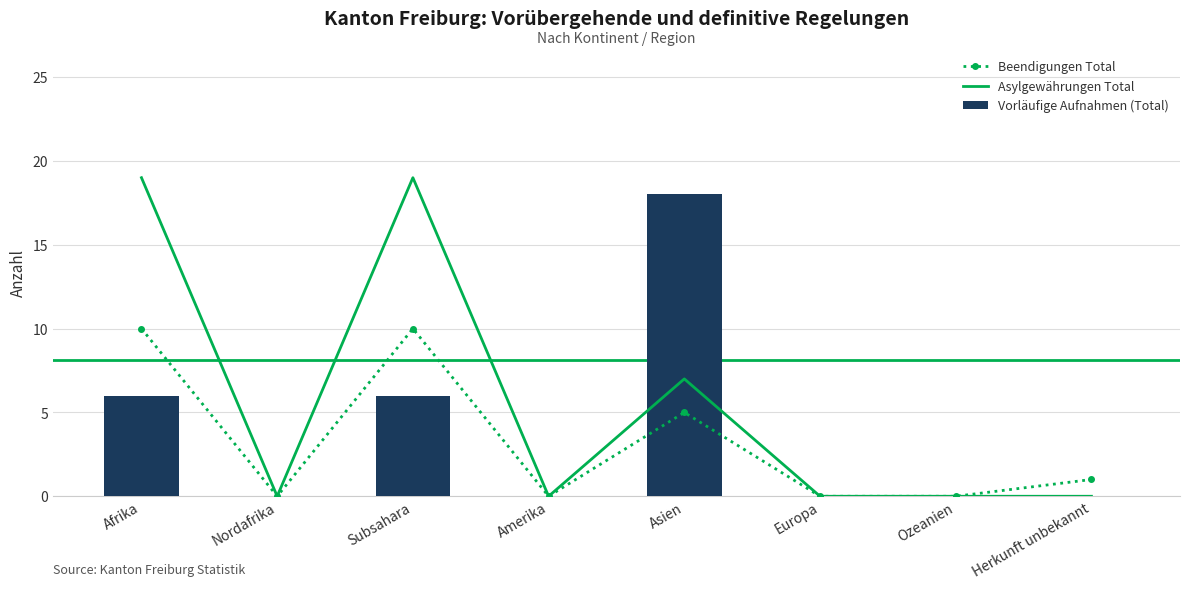

The value of Vorläufige Aufnahmen (Total) at Herkunft unbekannt is 6. True or false?

False